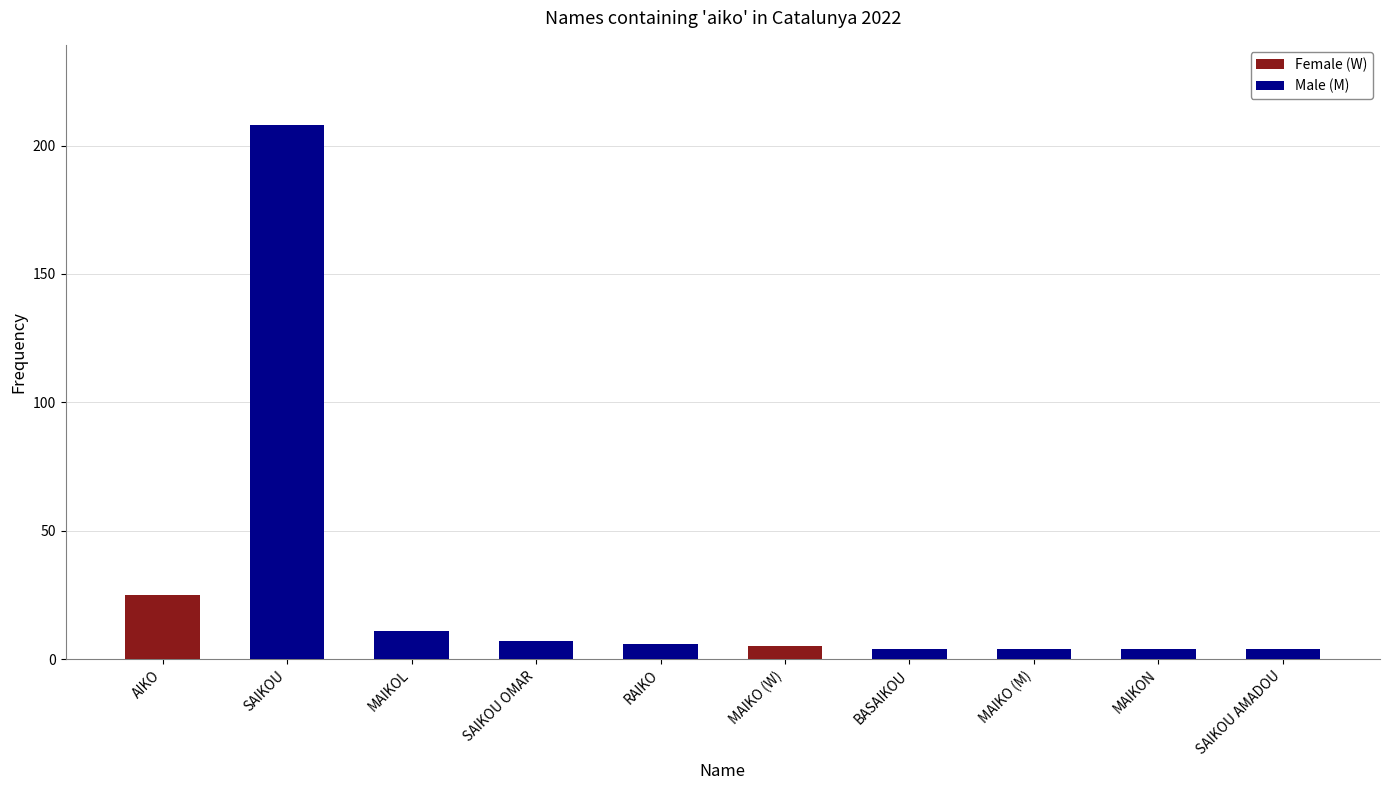

What is the maximum value for Female (W)?

25